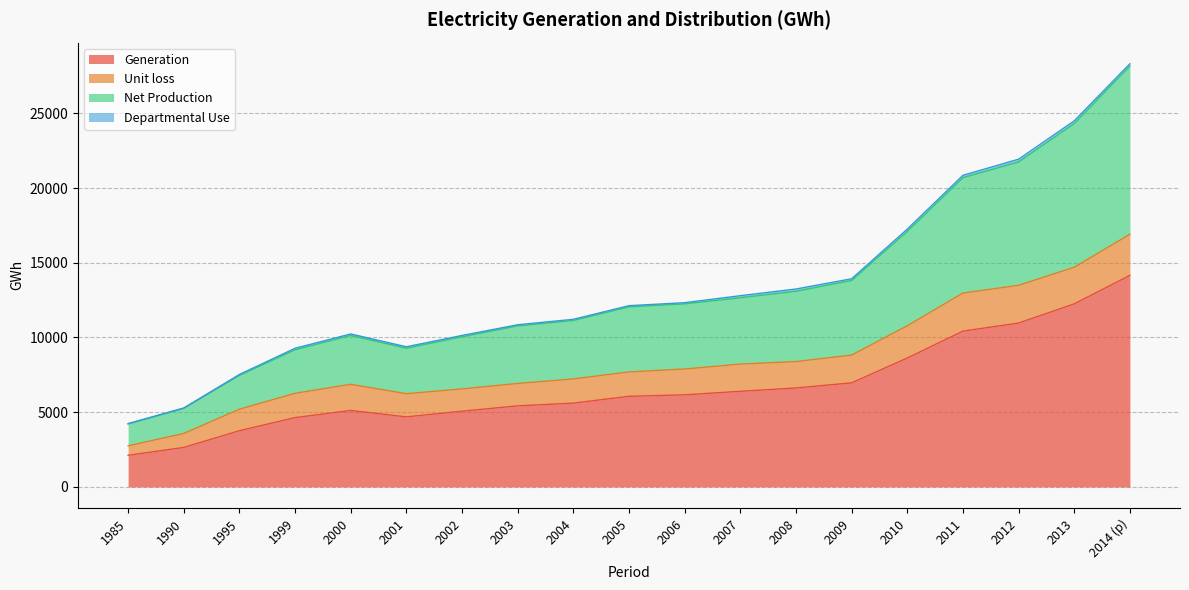

What is the sum of the Generation values at 1985 and 1995?

5881.7